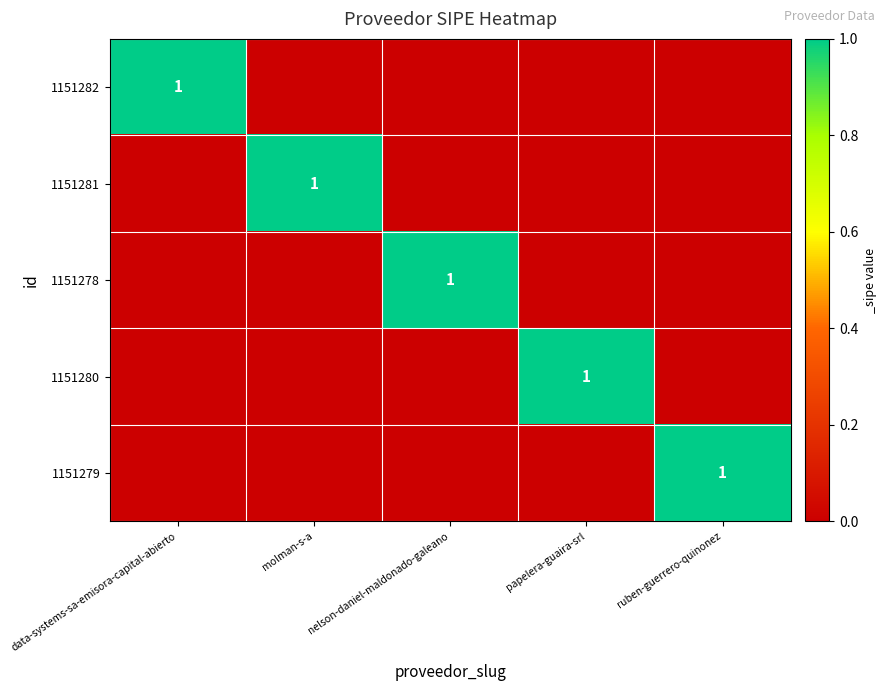

The value of 1151282 at data-systems-sa-emisora-capital-abierto is 1. True or false?

True